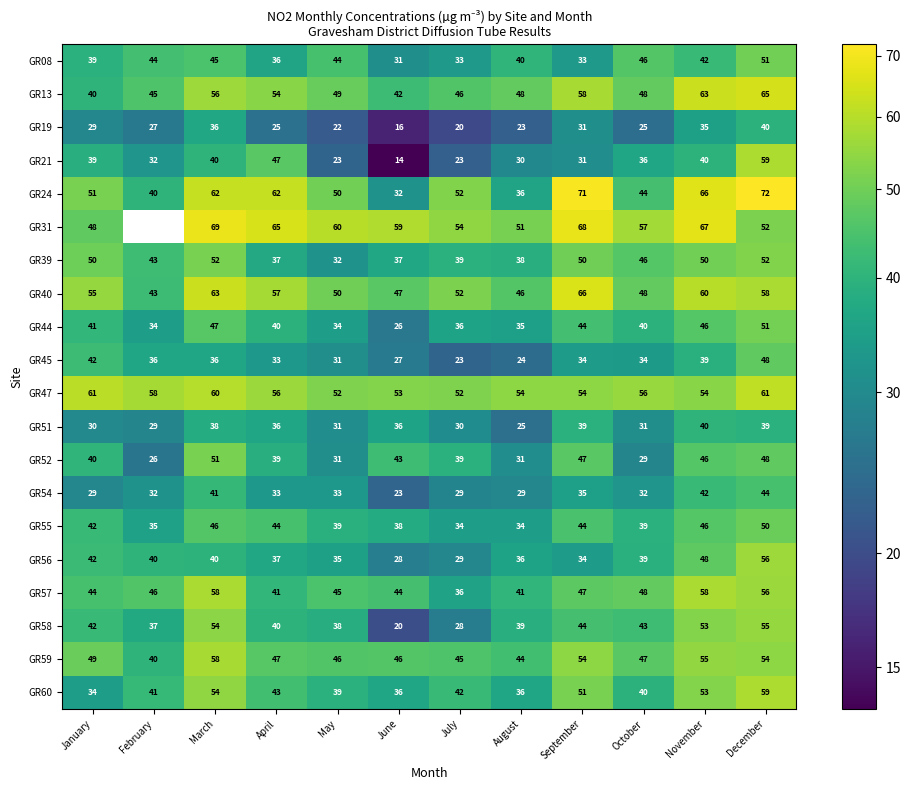

The GR19 series shows 5.9 at January. True or false?

False